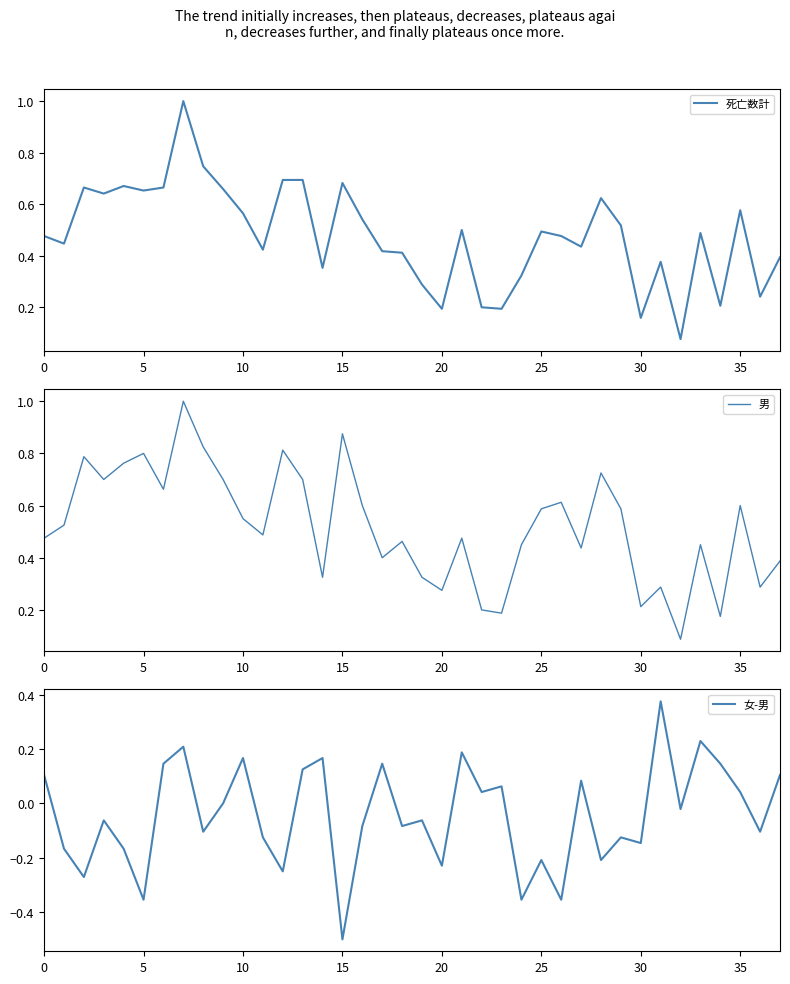

Reading right to left, what are all the values shown in this chart?

死亡数計: 0.4	0.2	0.6	0.2	0.5	0.1	0.4	0.2	0.5	0.6	0.4	0.5	0.5	0.3	0.2	0.2	0.5	0.2	0.3	0.4	0.4	0.5	0.7	0.4	0.7	0.7	0.4	0.6	0.7	0.7	1.0	0.7	0.7	0.7	0.6	0.7	0.4	0.5
男: 0.4	0.3	0.6	0.2	0.5	0.1	0.3	0.2	0.6	0.7	0.4	0.6	0.6	0.5	0.2	0.2	0.5	0.3	0.3	0.5	0.4	0.6	0.9	0.3	0.7	0.8	0.5	0.6	0.7	0.8	1.0	0.7	0.8	0.8	0.7	0.8	0.5	0.5
女-男: 0.1	-0.1	0.0	0.1	0.2	-0.0	0.4	-0.1	-0.1	-0.2	0.1	-0.4	-0.2	-0.4	0.1	0.0	0.2	-0.2	-0.1	-0.1	0.1	-0.1	-0.5	0.2	0.1	-0.2	-0.1	0.2	0.0	-0.1	0.2	0.1	-0.4	-0.2	-0.1	-0.3	-0.2	0.1